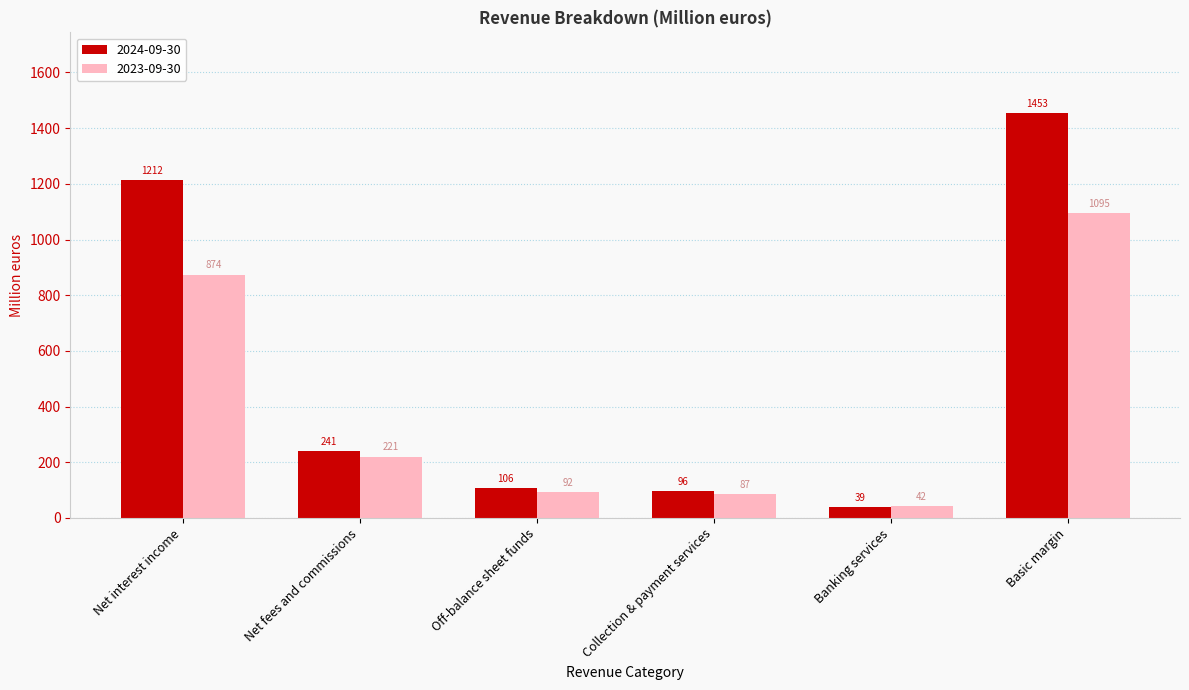

What is the sum of the 2024-09-30 values at Net interest income and Collection & payment services?

1308.0